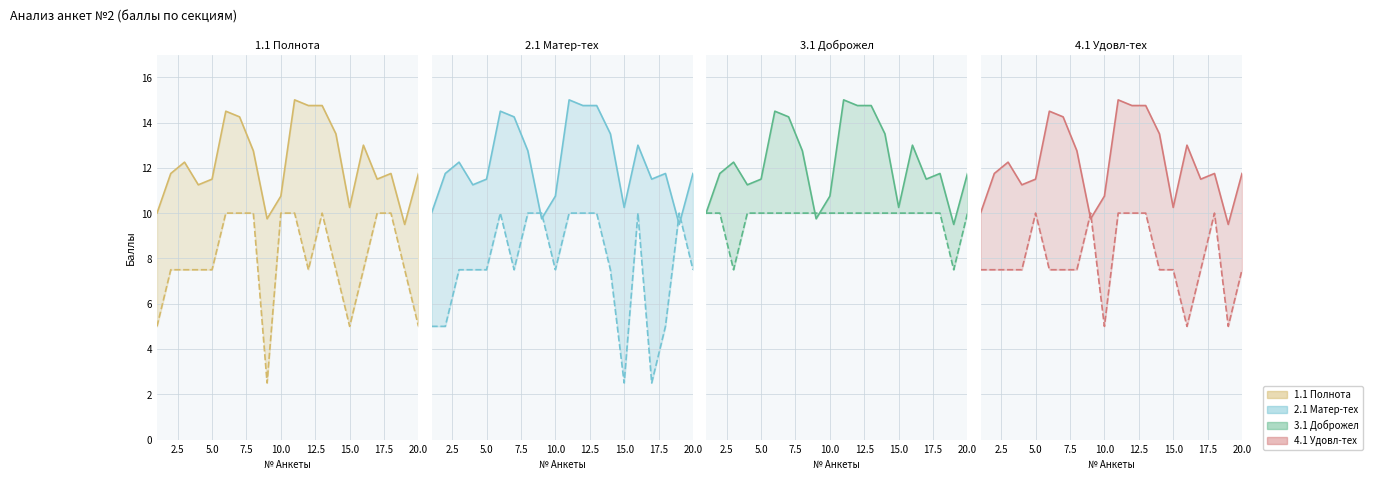

What value does the 2.1 Матер-тех series have at 7?

7.5